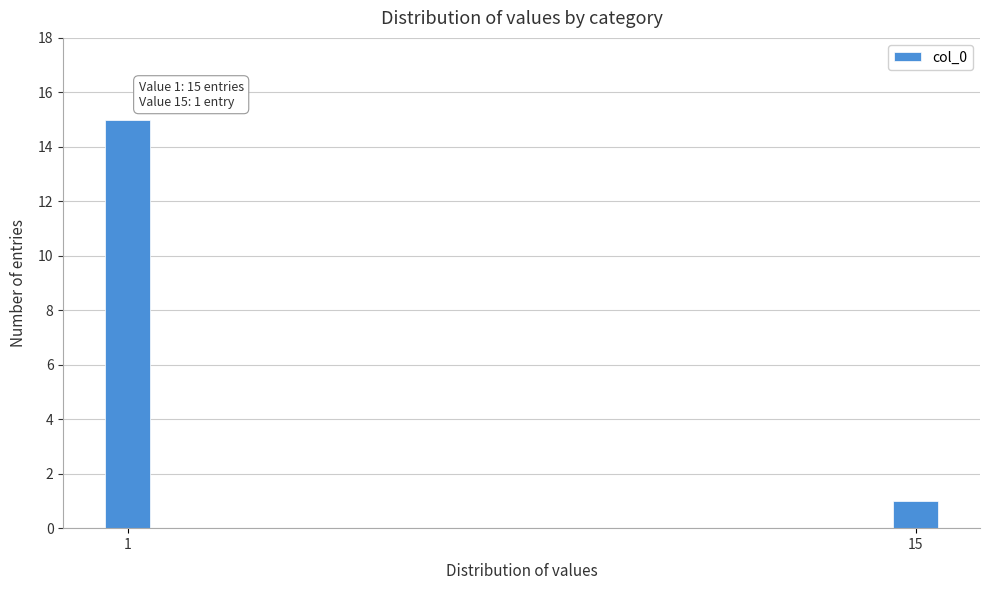

Reading left to right, what are all the values shown in this chart?

15	1